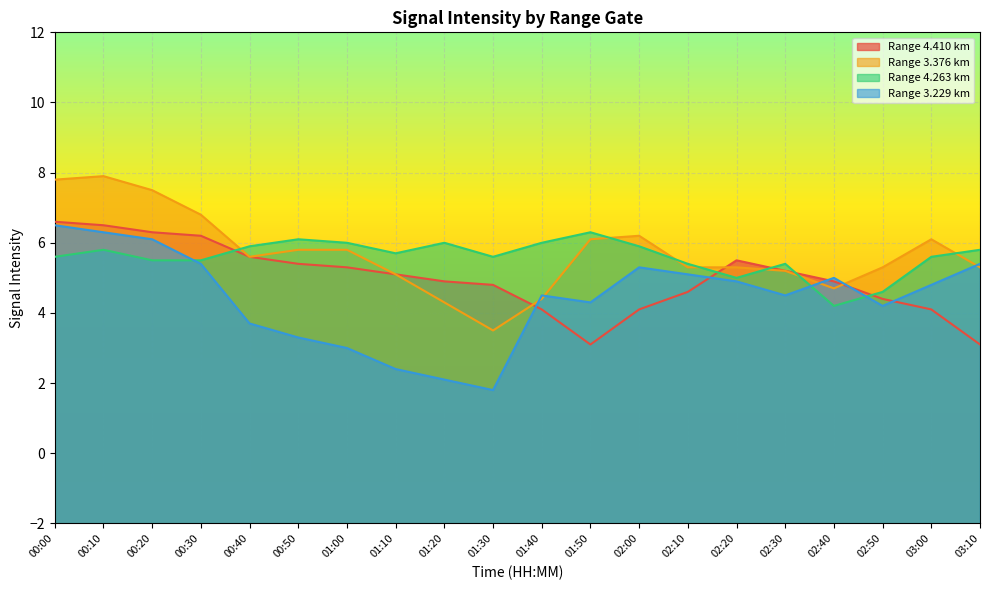

At which label does 4.410 first exceed 5?

00:00